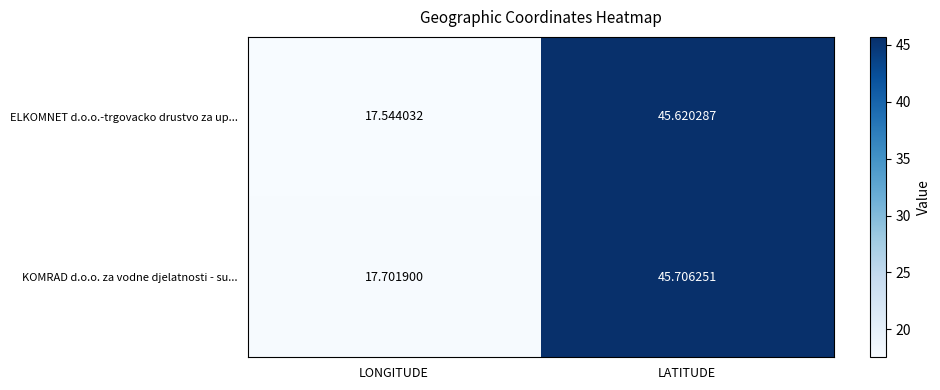

Which series has the largest total across all categories?

KOMRAD d.o.o. za vodne djelatnosti - su...